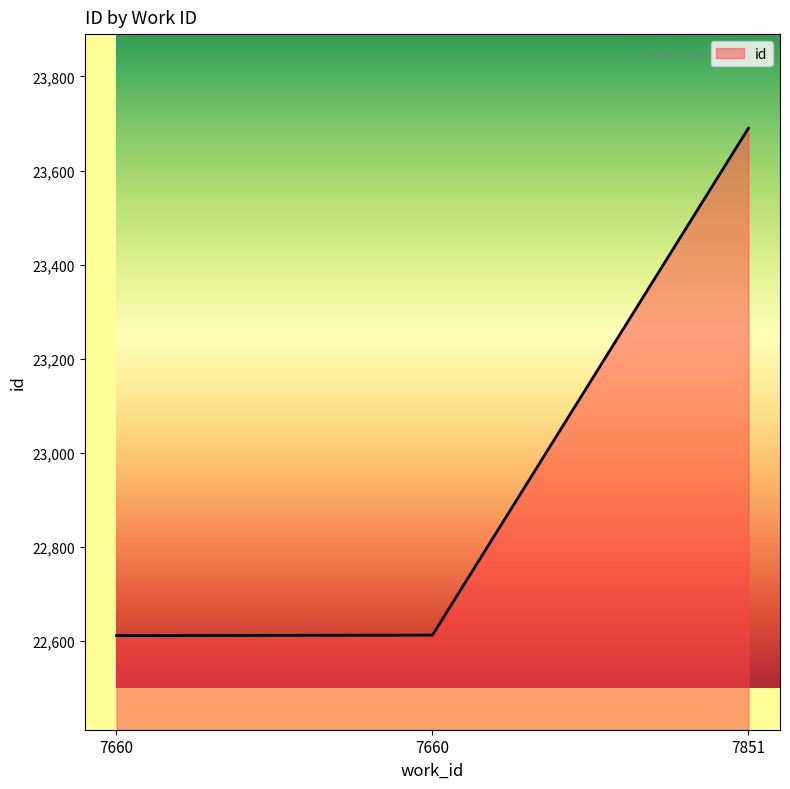

Does the chart have visible grid lines?

No